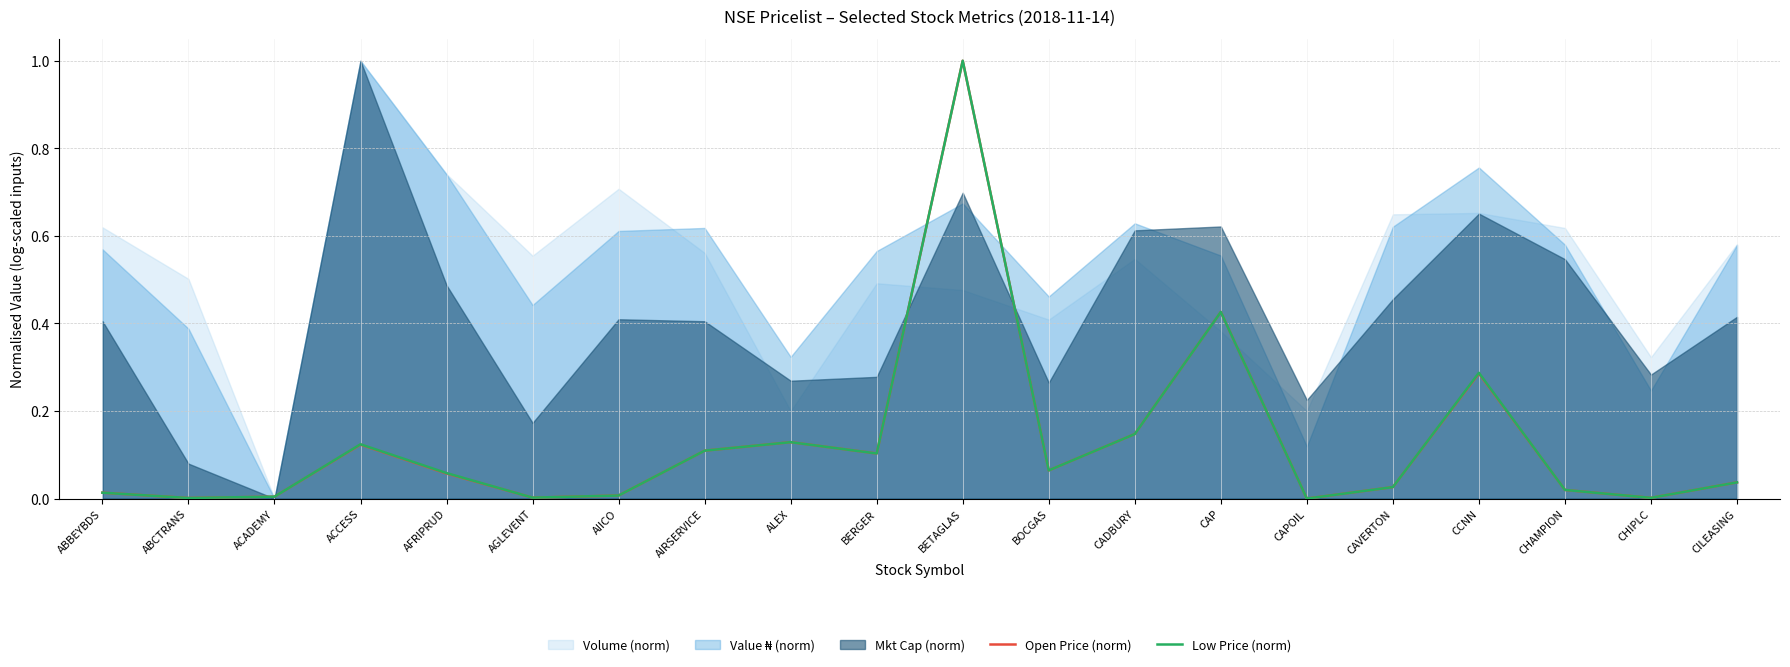

Read the Low Price (norm) value at CADBURY.

0.1